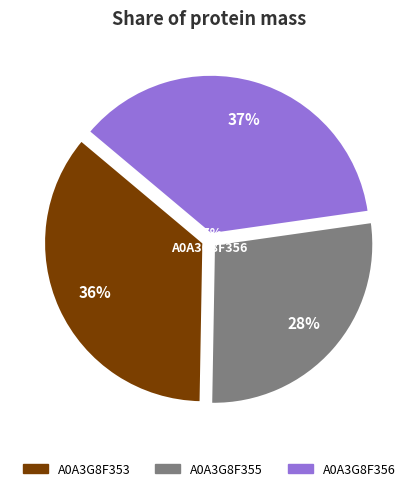

The A0A3G8F356 slice represents 37% of the pie. True or false?

True